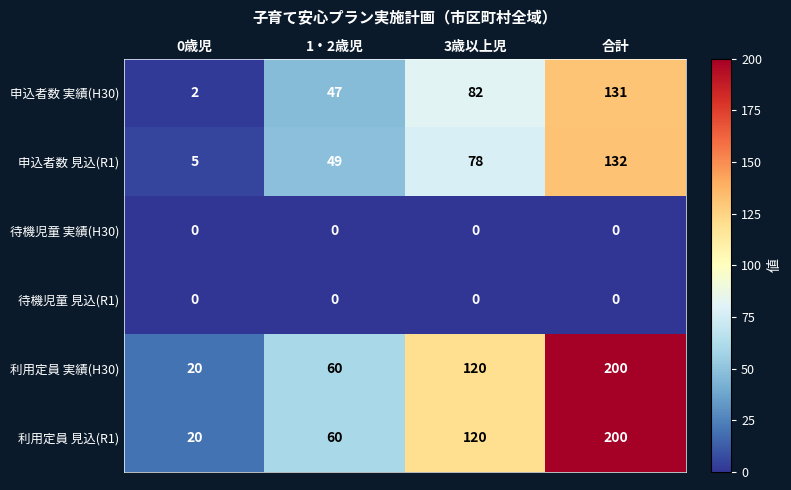

What is the difference between the highest and lowest values at 3歳以上児?

120